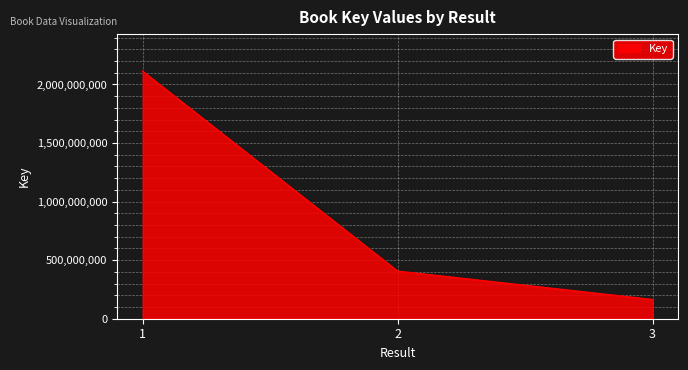

Where is the data nearest to the value 1138472455?

2